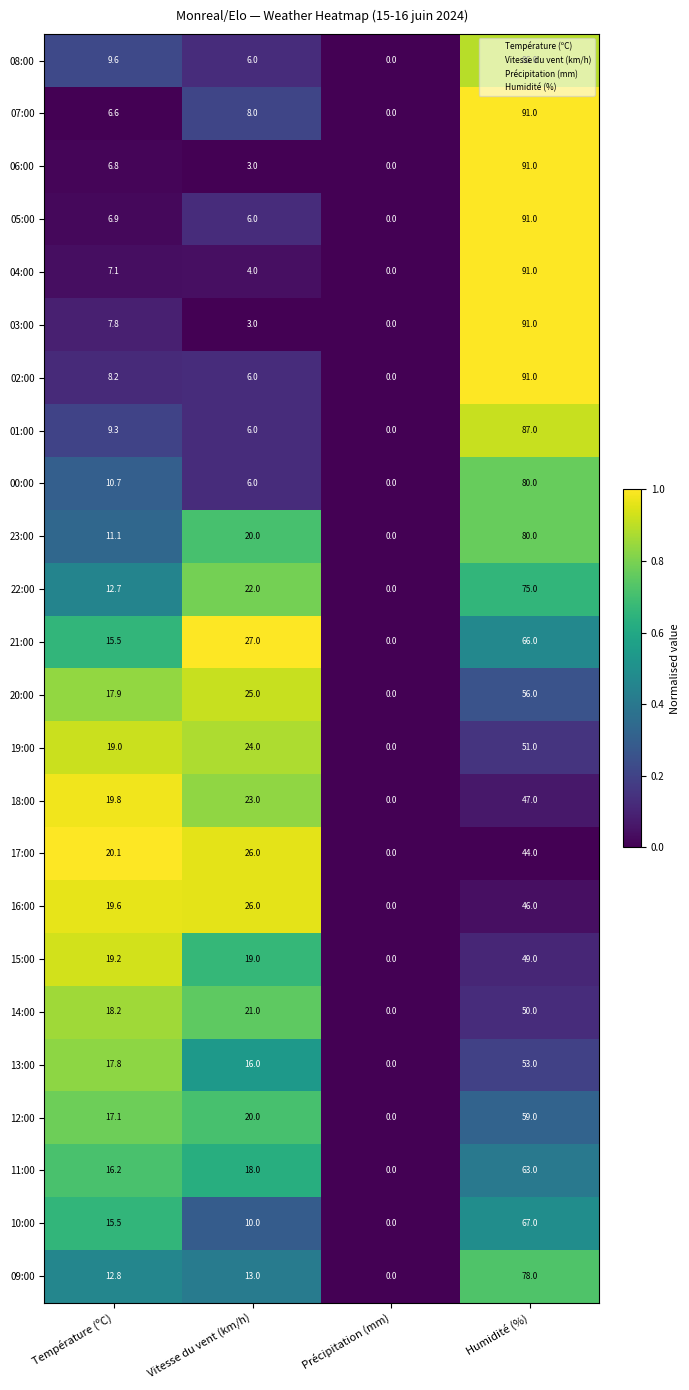

What is the maximum value for 07:00?

91.0